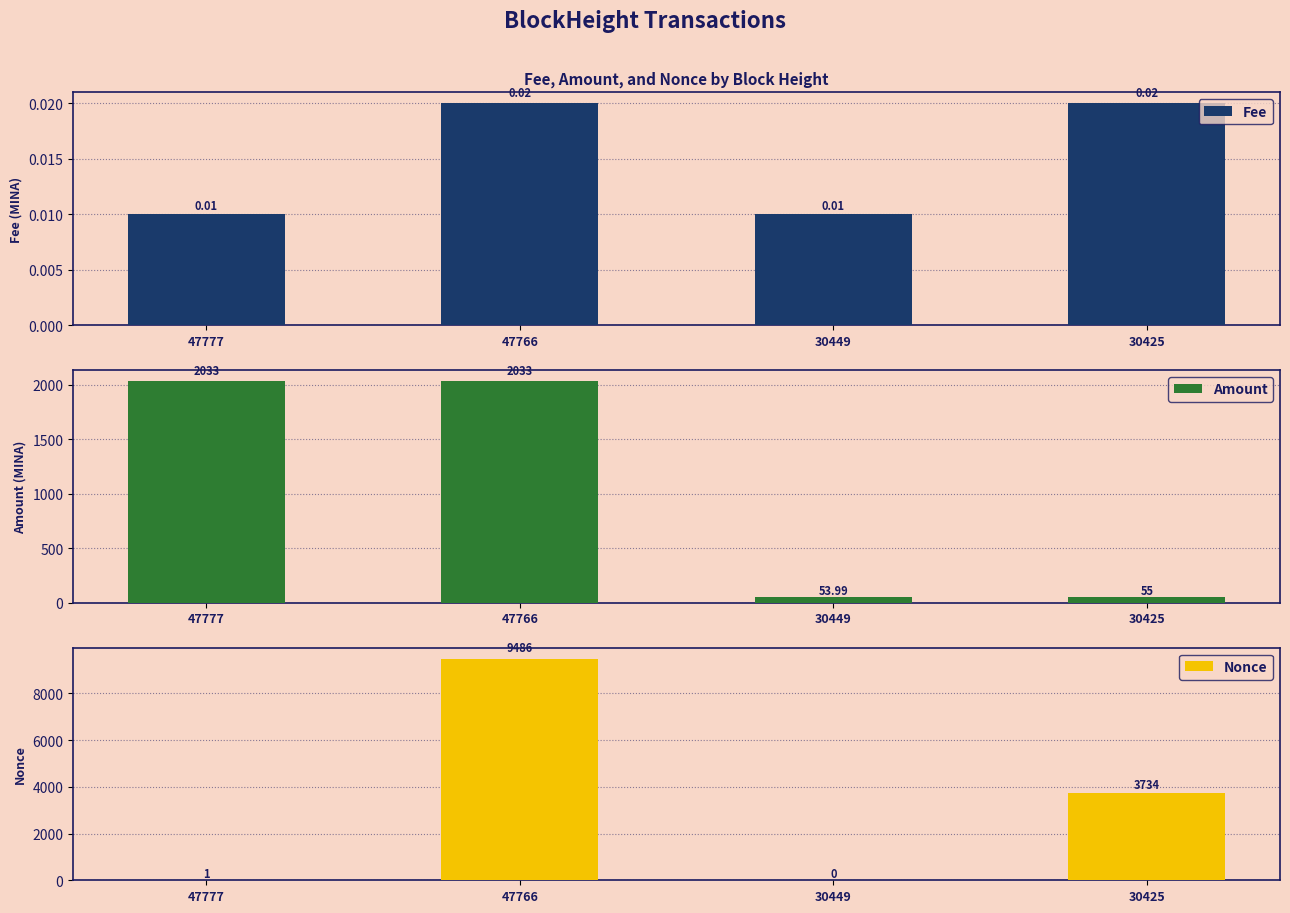

Does the chart contain any negative values?

No